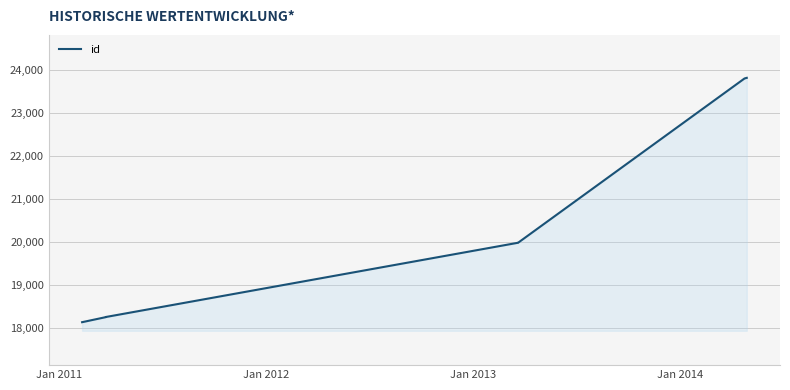

Reading left to right, what are all the values shown in this chart?

18133	18251	18252	18253	18254	19980	19981	19982	23807	23822